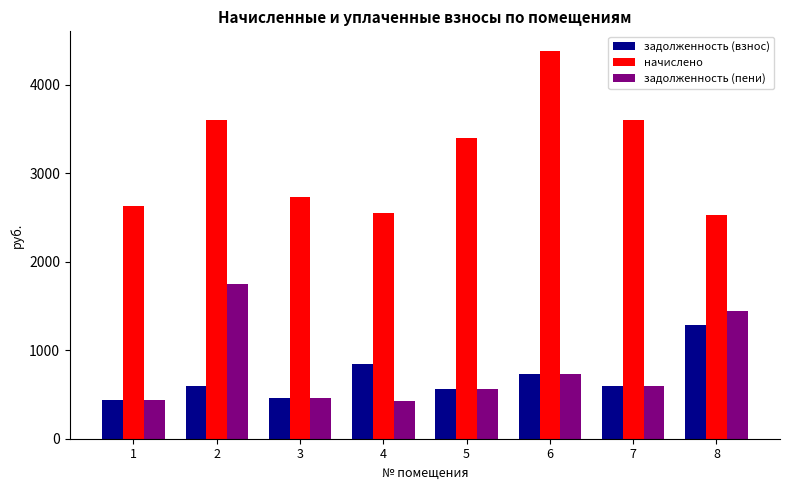

How many values in the задолженность (взнос) series are below 599?

3